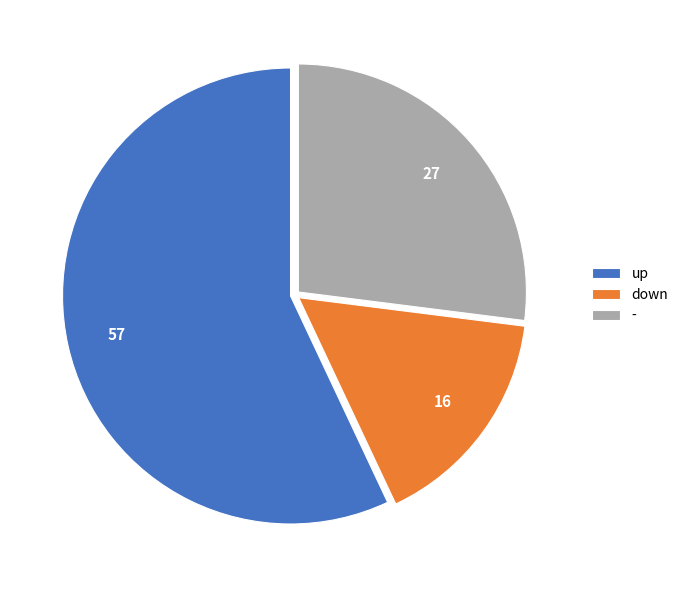

Is there a majority slice in this chart?

Yes